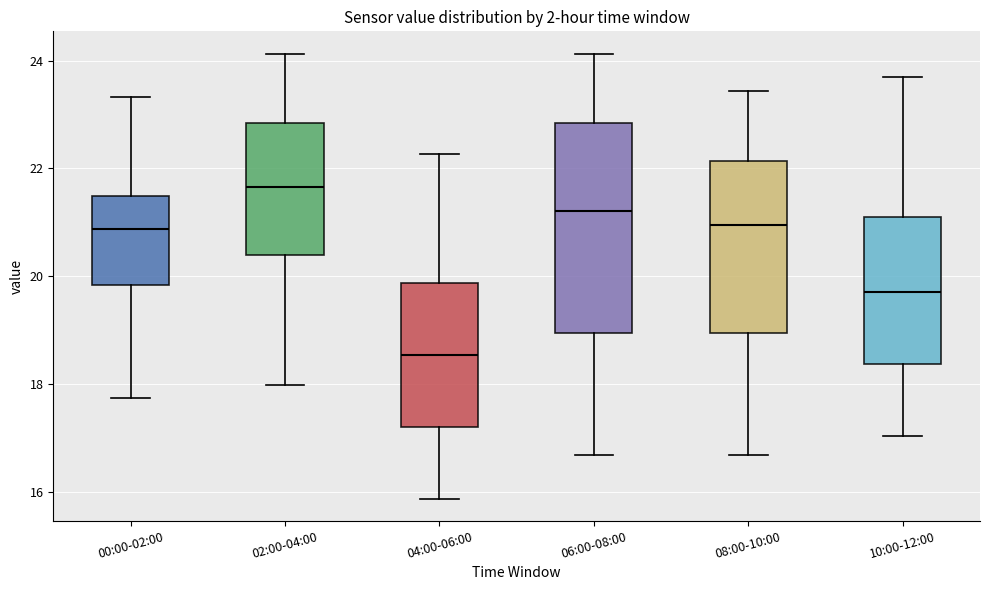

Reading left to right, transcribe this box plot: for each box, give where its median line is, the range the box spans, and where its two whiskers end, as read against the y-axis. The values are not printed on the chart, so give them approximately, as read against the axis.

00:00-02:00: median 20.8, box 19.8 to 21.4, whiskers 17.8 to 23.4
02:00-04:00: median 21.6, box 20.4 to 22.8, whiskers 18.0 to 24.2
04:00-06:00: median 18.6, box 17.2 to 19.8, whiskers 15.8 to 22.2
06:00-08:00: median 21.2, box 19.0 to 22.8, whiskers 16.6 to 24.2
08:00-10:00: median 21.0, box 19.0 to 22.2, whiskers 16.6 to 23.4
10:00-12:00: median 19.8, box 18.4 to 21.0, whiskers 17.0 to 23.8